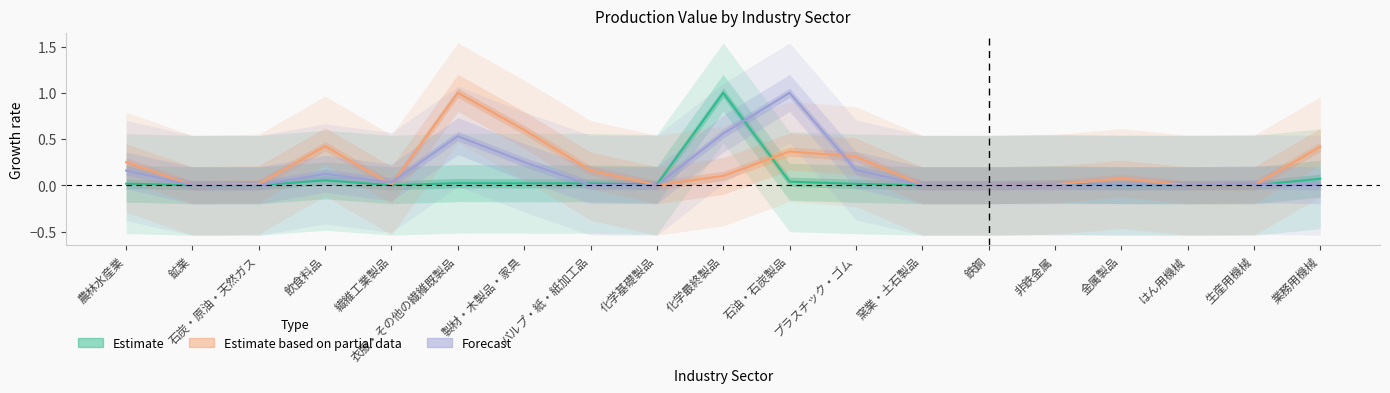

List the series in order of their peak value, highest first.

Estimate, Estimate based on partial data, Forecast